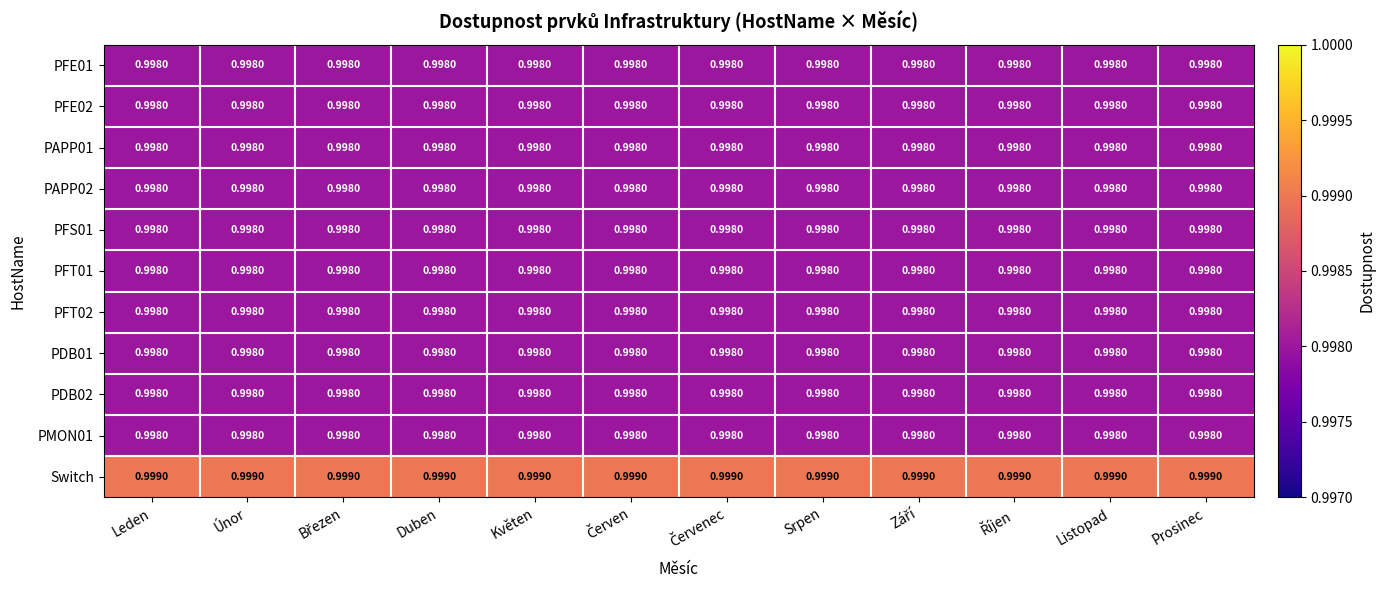

Which series has the largest total across all categories?

Switch